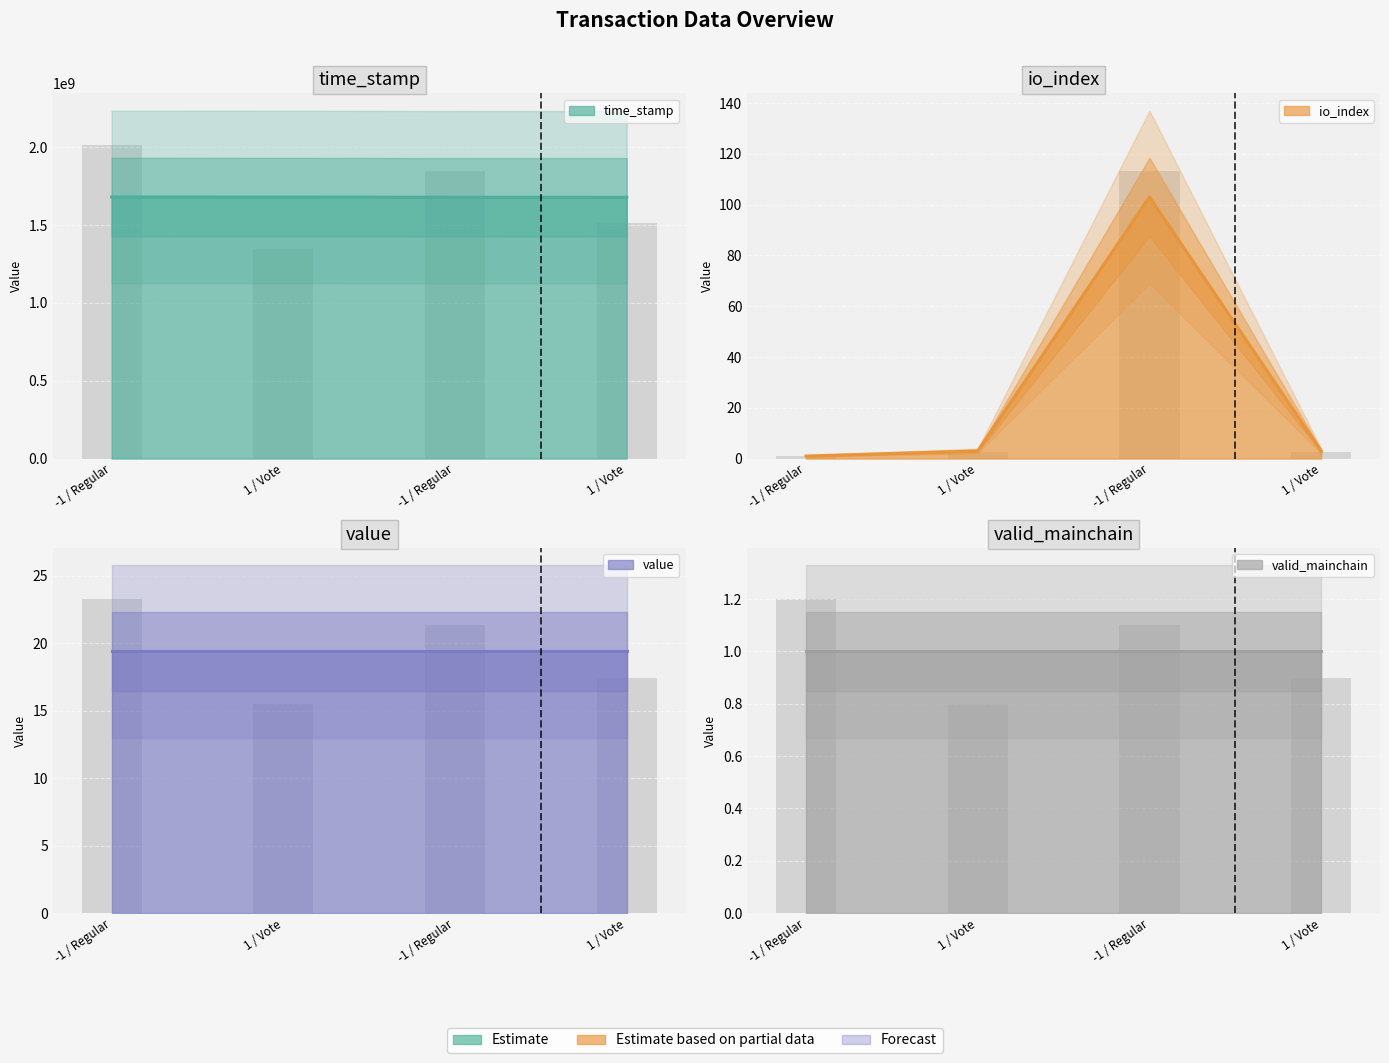

Is it true that time_stamp equals 539241075 at -1 / Regular?

False